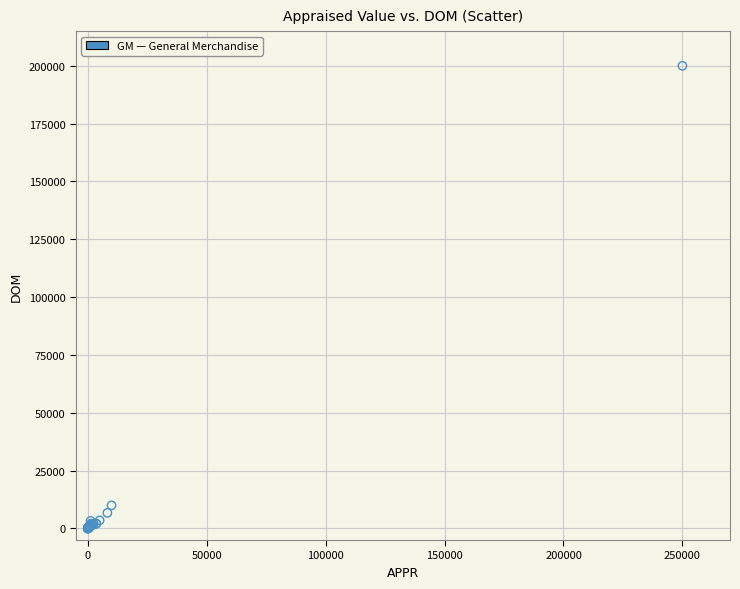

What Y value in the scatter plot is closest to 100007?

10000